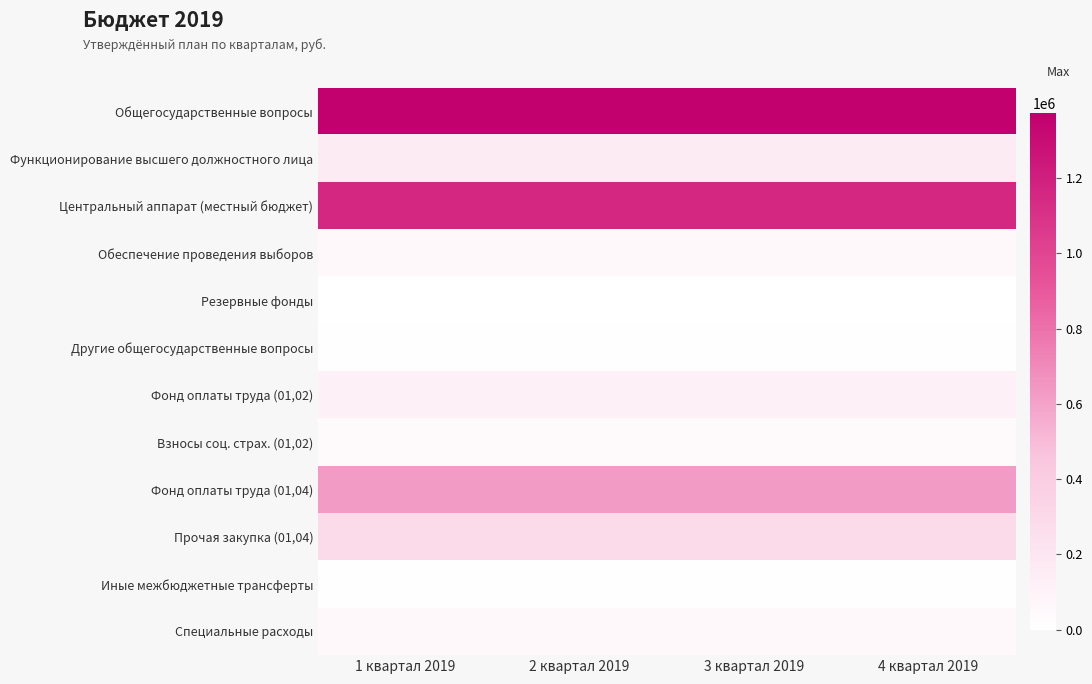

Rank the series at 2 квартал 2019 from lowest to highest value.

Резервные фонды, Другие общегосударственные вопросы, Иные межбюджетные трансферты, Взносы соц. страх. (01,02), Обеспечение проведения выборов, Специальные расходы, Фонд оплаты труда (01,02), Функционирование высшего должностного лица, Прочая закупка (01,04), Фонд оплаты труда (01,04), Центральный аппарат (местный бюджет), Общегосударственные вопросы